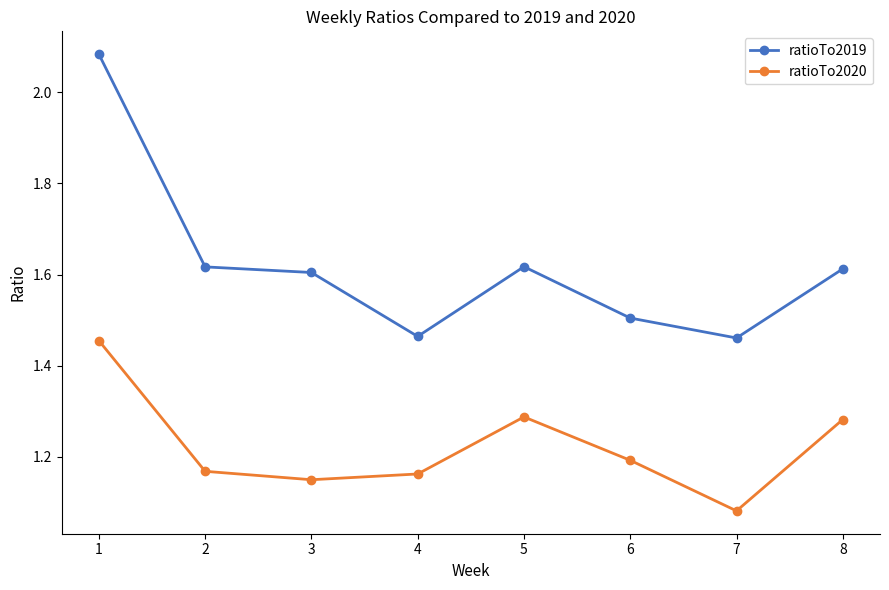

Which series has the widest spread of values?

ratioTo2019